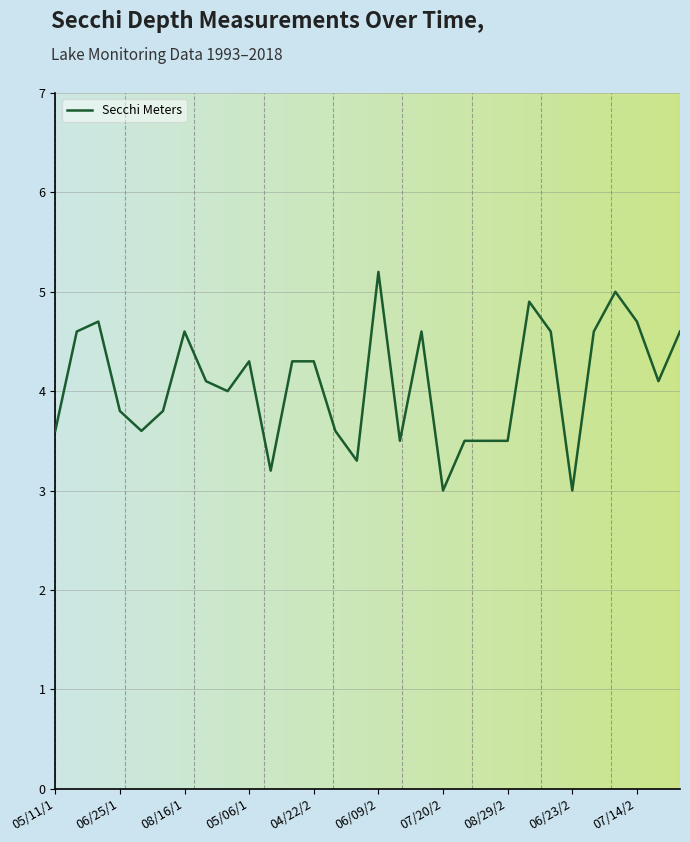

What is the difference between the maximum and minimum values?

2.2